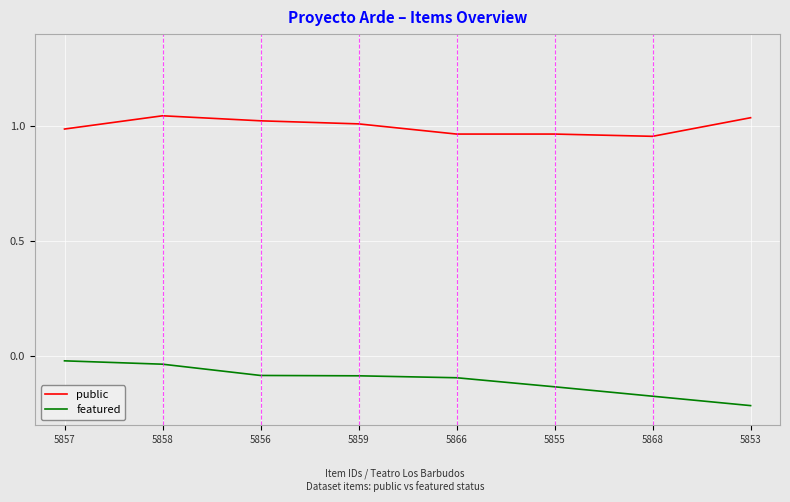

True or false: public and featured intersect in this chart.

False